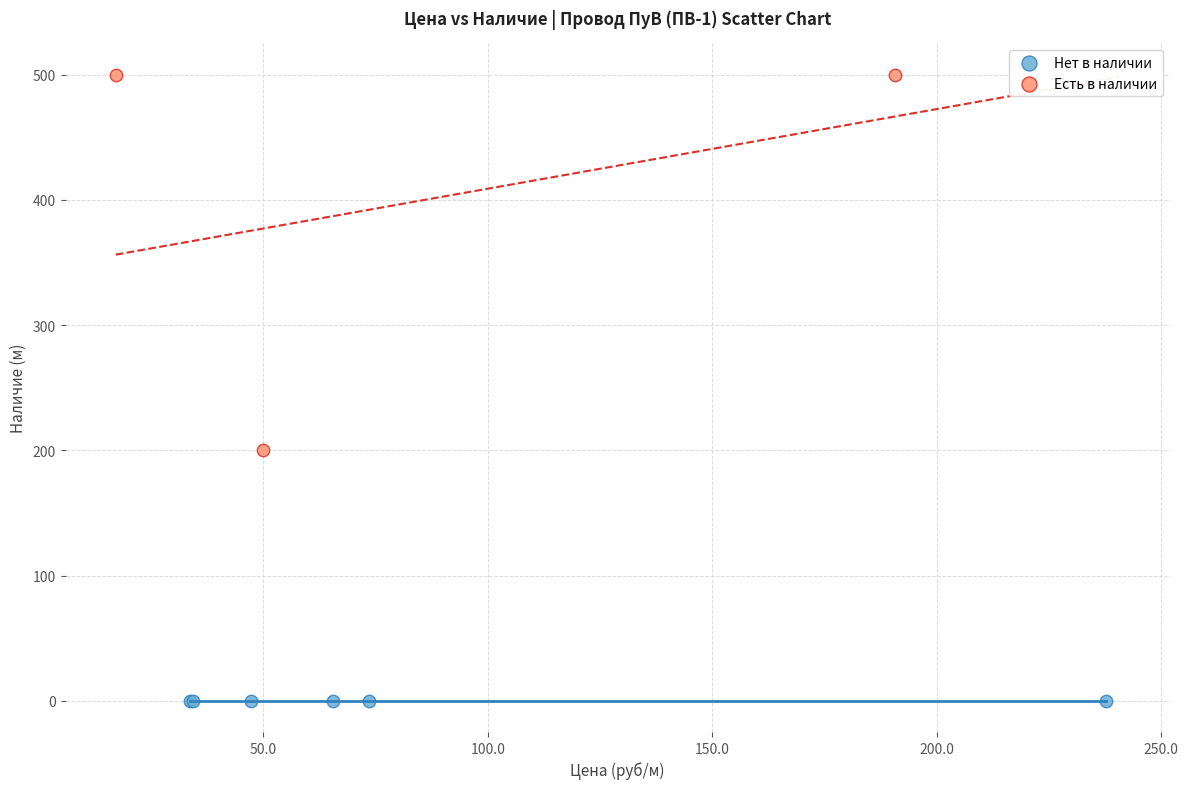

Which series contains the highest Y value?

Есть в наличии